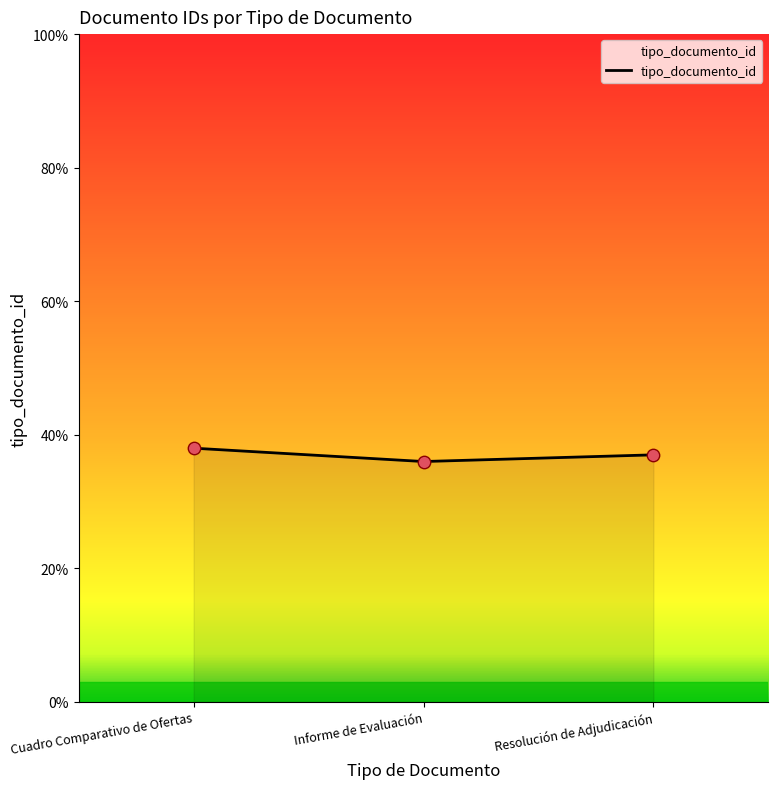

Approximately how many times larger is the value at Informe de Evaluación compared to Cuadro Comparativo de Ofertas?

0.9